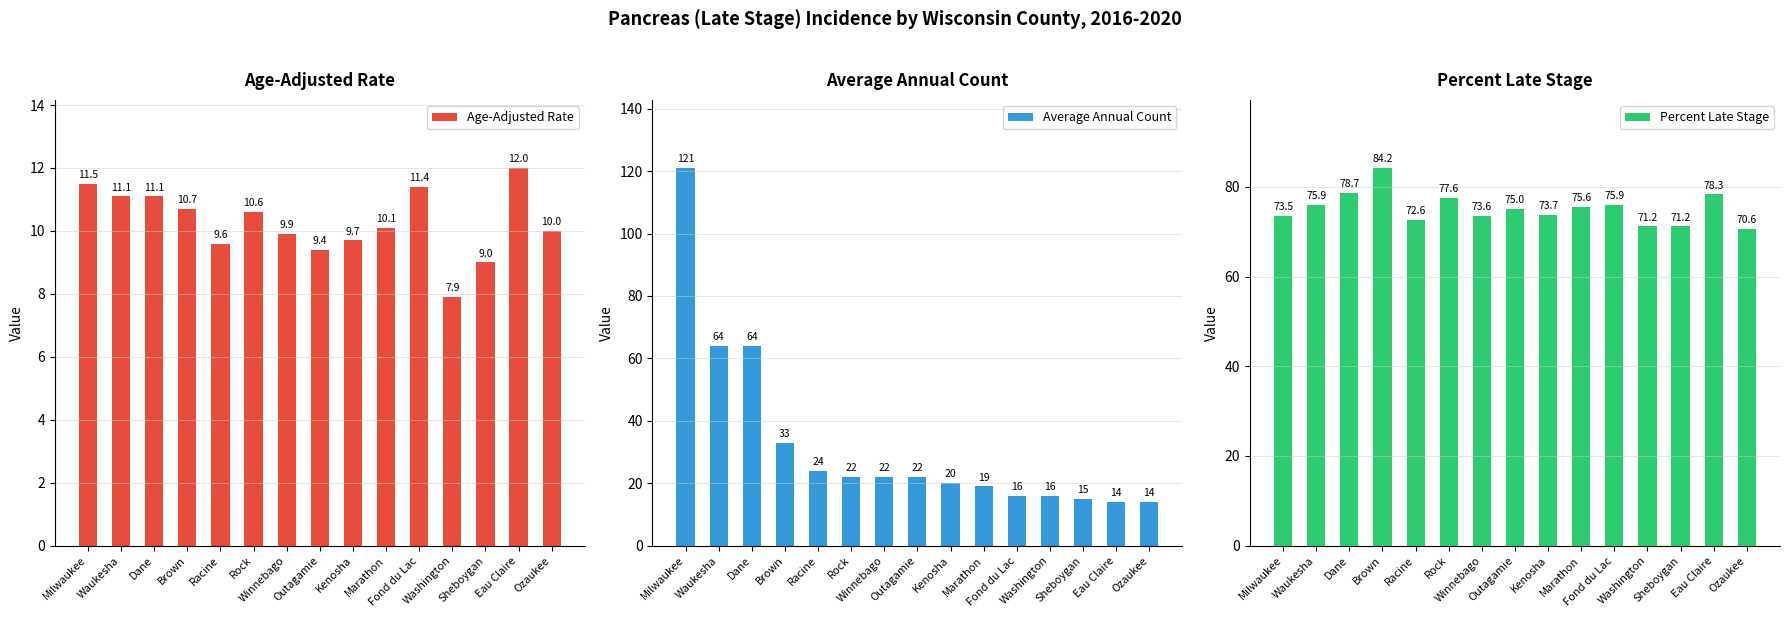

Is it true that Age-Adjusted Rate equals 9.6 at Racine?

True